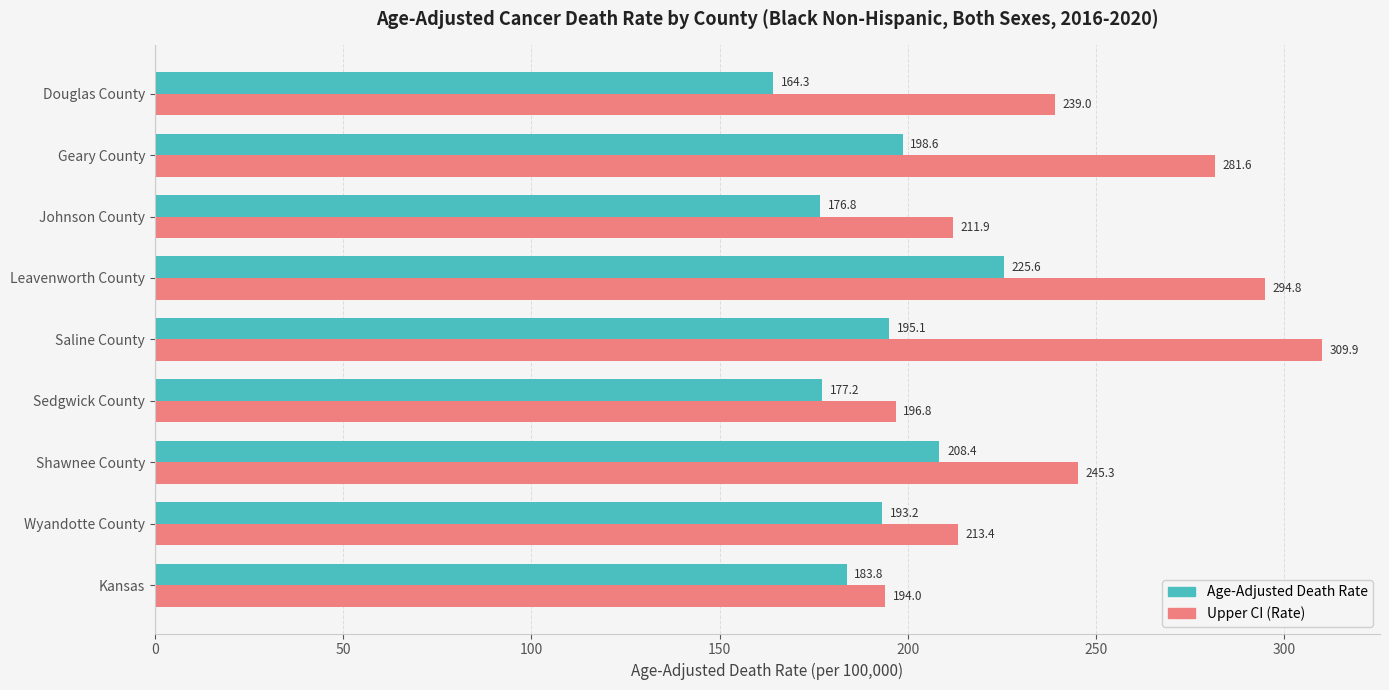

At which label is Upper CI (Rate) closest to 251?

Shawnee County